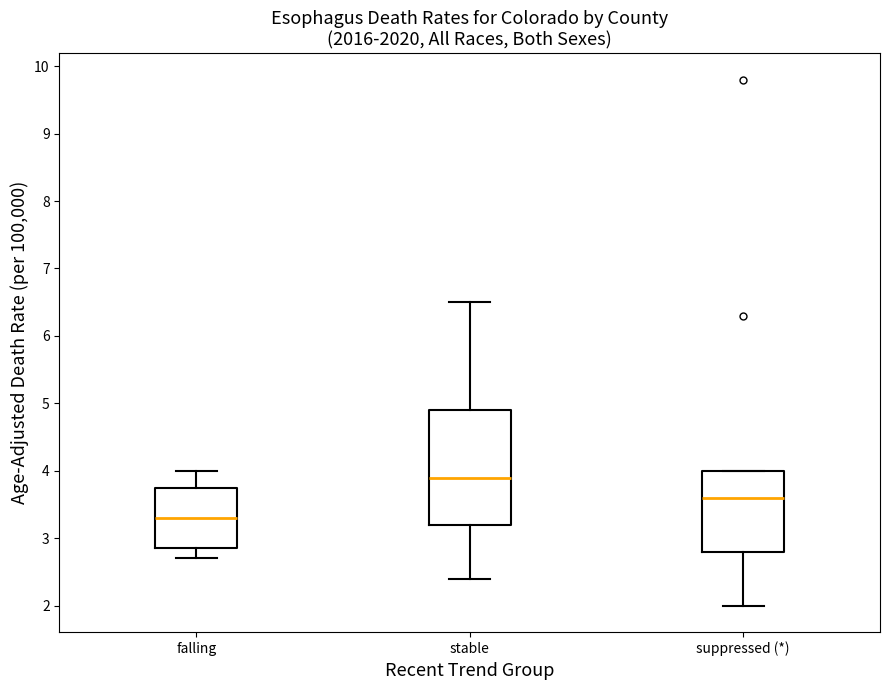

Reading left to right, read every box against the y-axis: the position of its median line, the range the box covers, and the ends of its whiskers. The values are not printed on the chart, so give them approximately, as read against the axis.

falling: median 3.3, box 2.9 to 3.8, whiskers 2.7 to 4.0
stable: median 3.9, box 3.2 to 4.9, whiskers 2.4 to 6.5
suppressed (*): median 3.6, box 2.8 to 4.0, whiskers 2.0 to 4.0